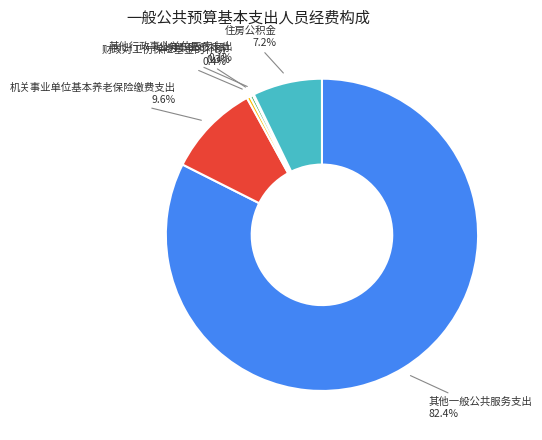

Does any single category account for the majority?

Yes